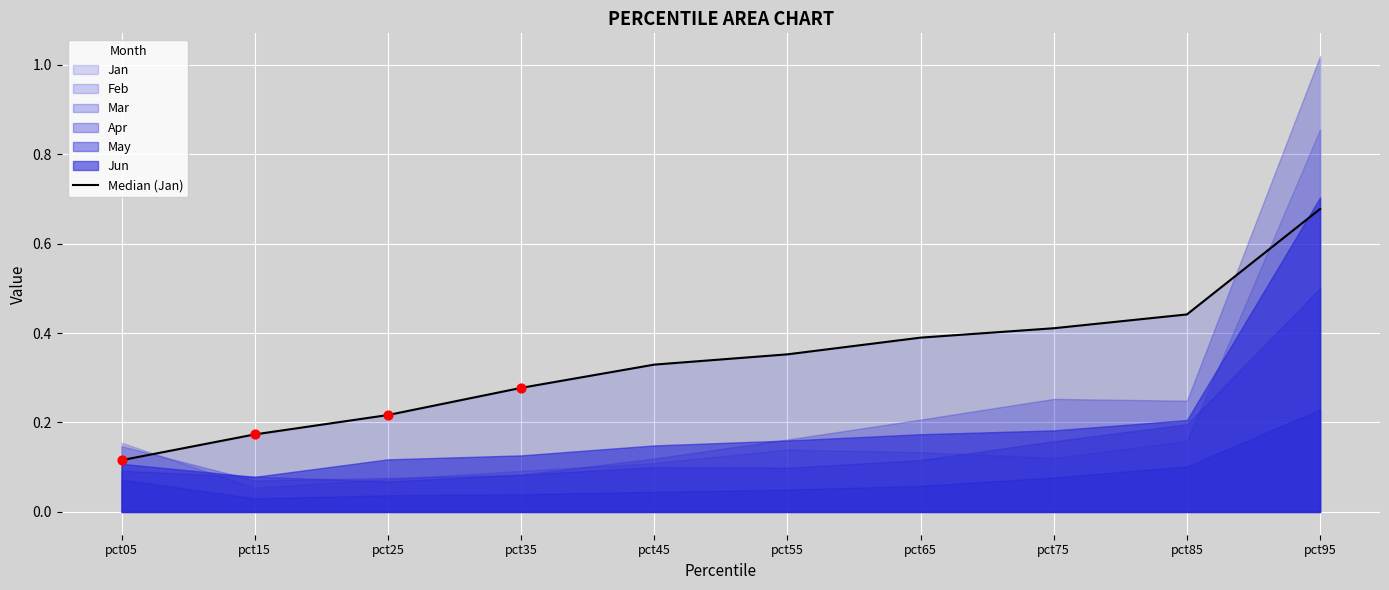

What is the change in value from pct55 to pct75?

+0.1